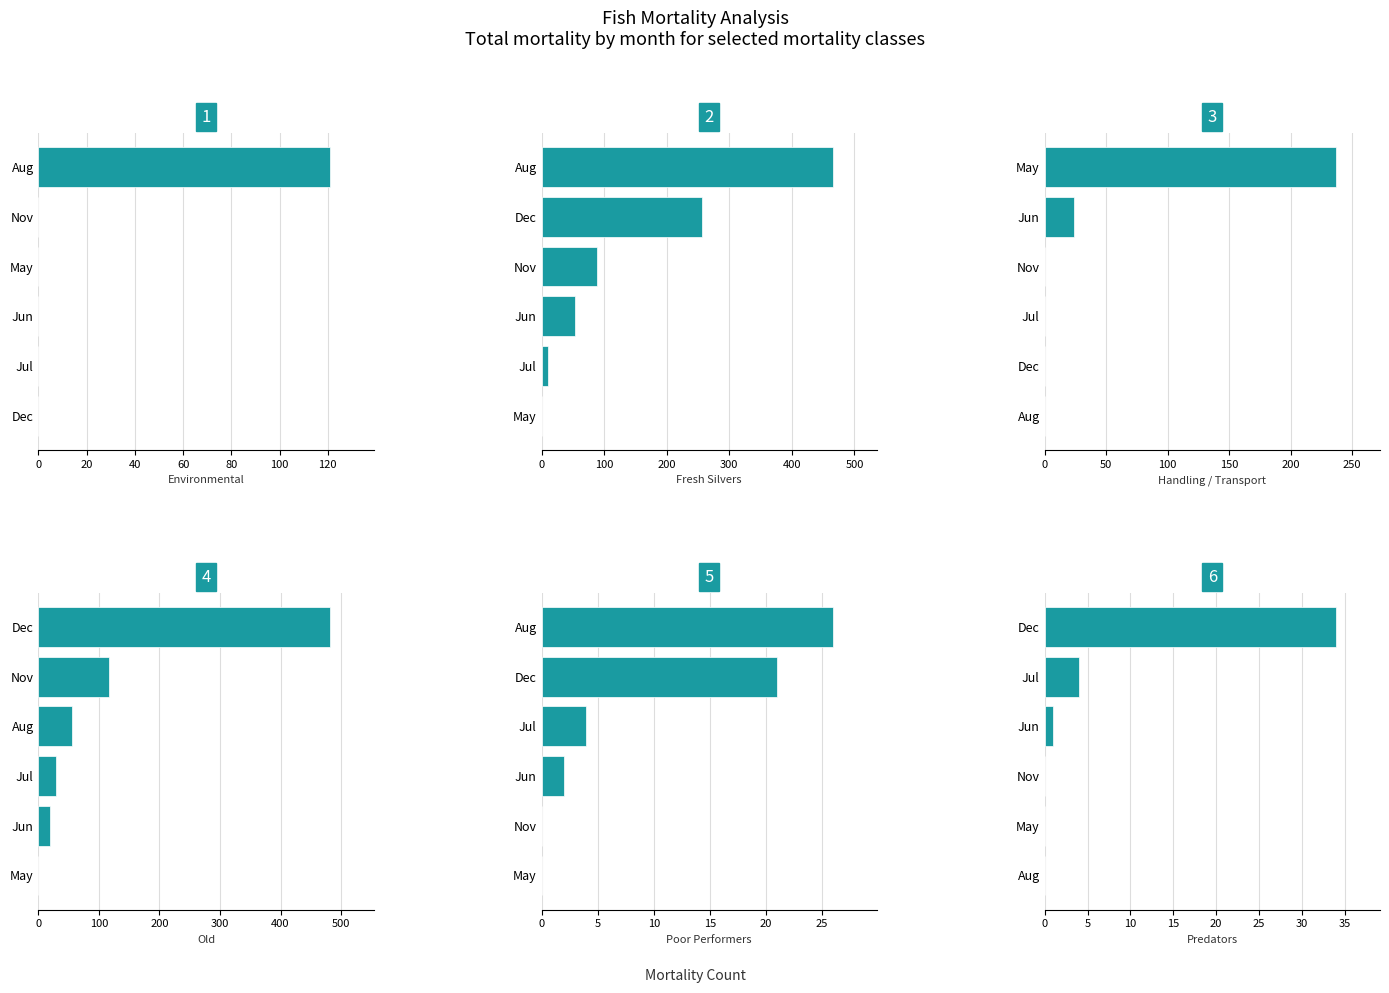

Which series has the widest spread of values?

Old